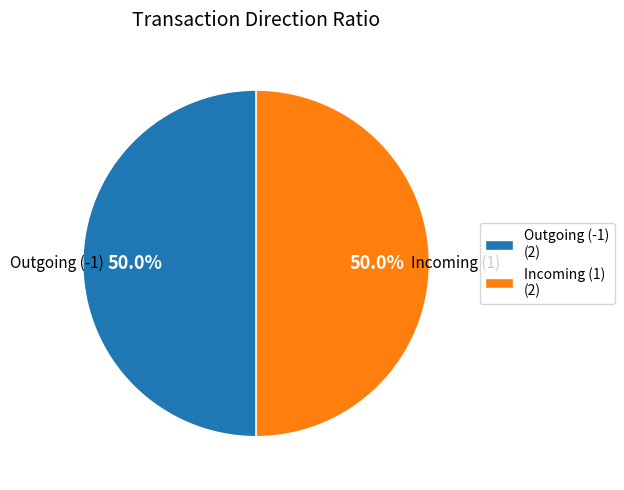

To the nearest percent, what is the average slice percentage?

50%